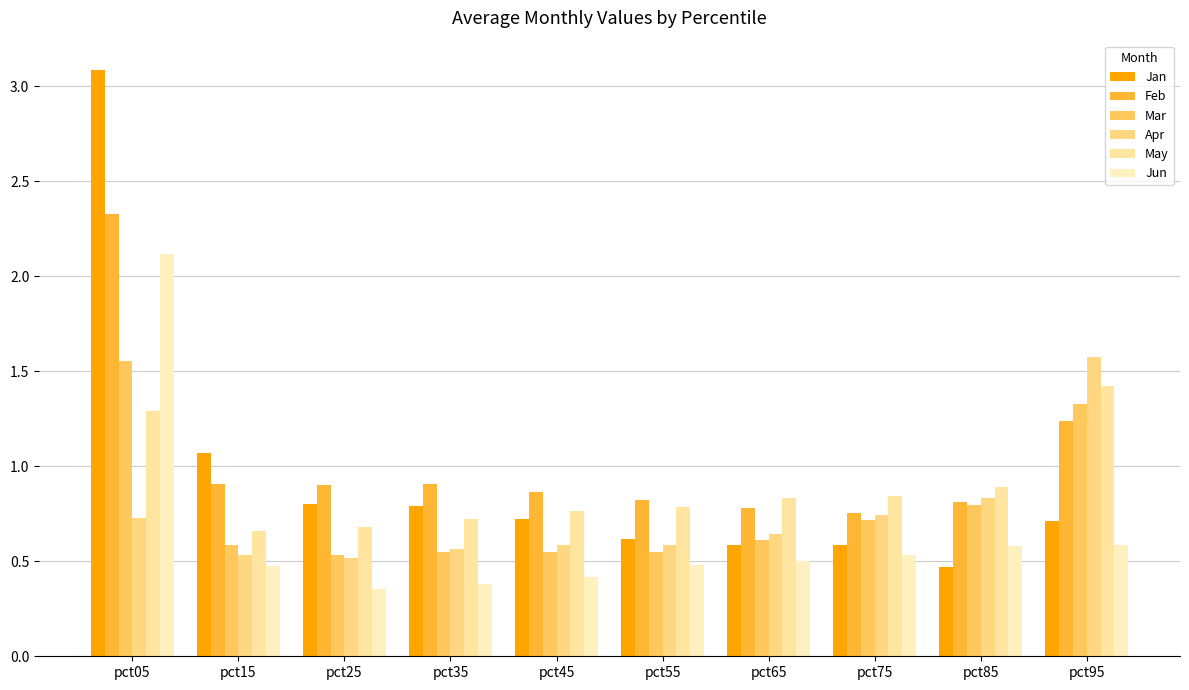

At pct95, list the series in order from smallest to largest.

Jun, Jan, Feb, Mar, May, Apr